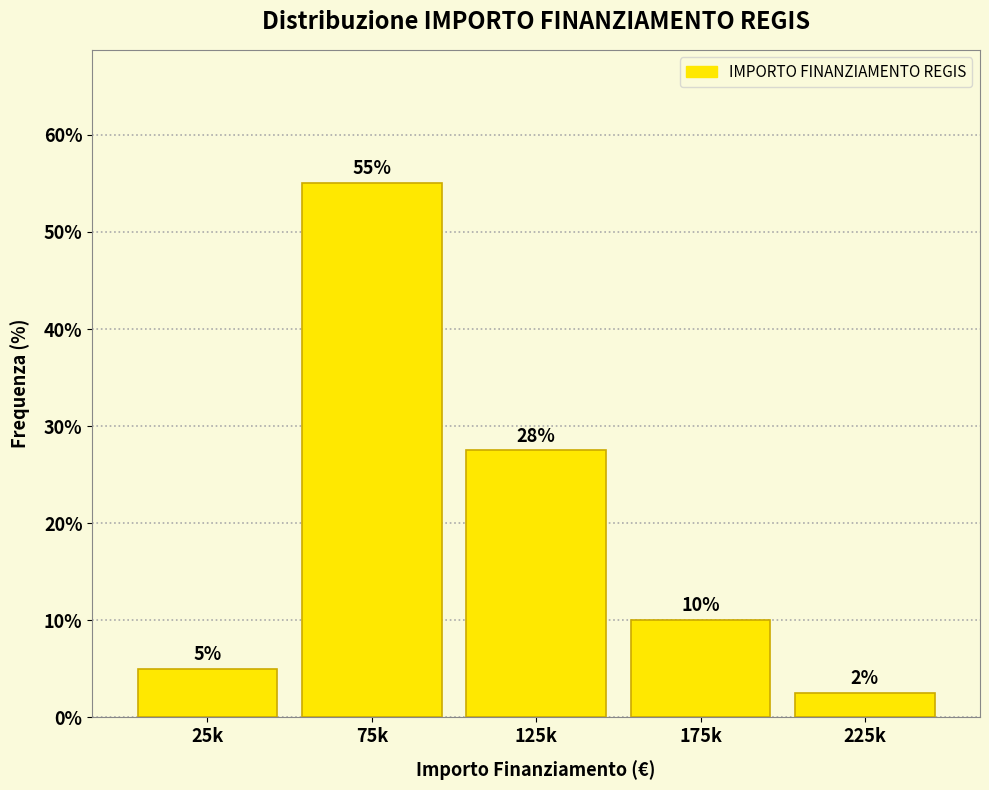

What value does the data have at 75k?

55.0